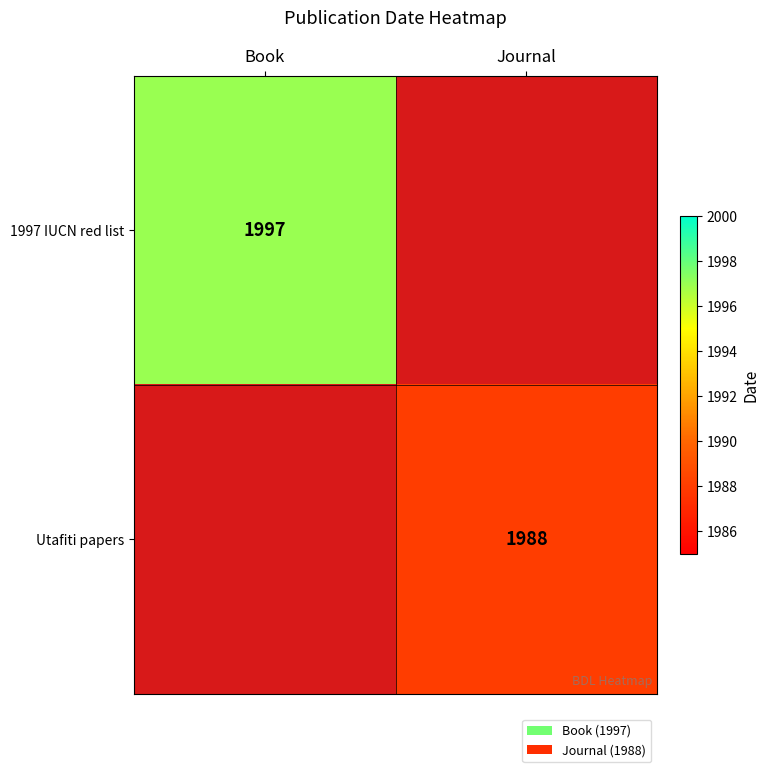

The value of 1997 IUCN red list at Book is 2824. True or false?

False